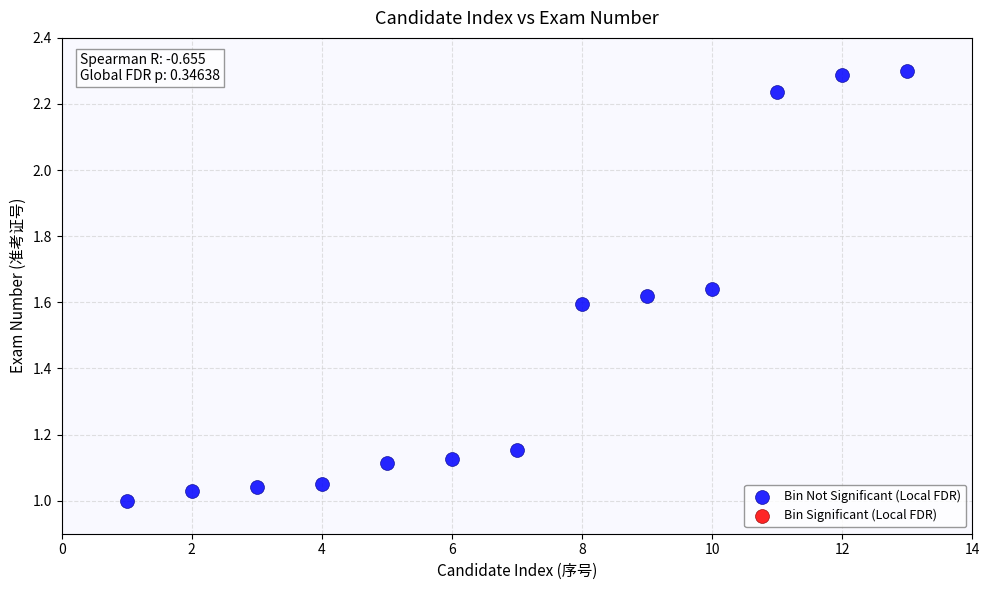

What is the range of X values (max minus min)?

12.0